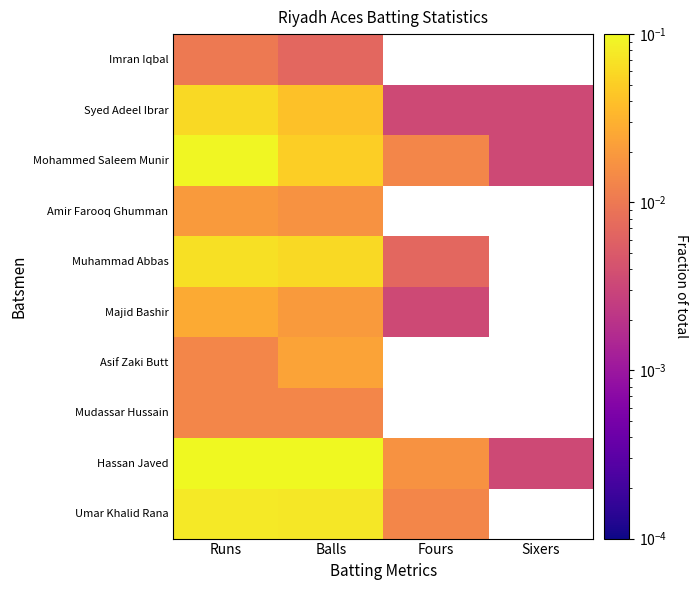

At how many categories does at least one series exceed 0?

4